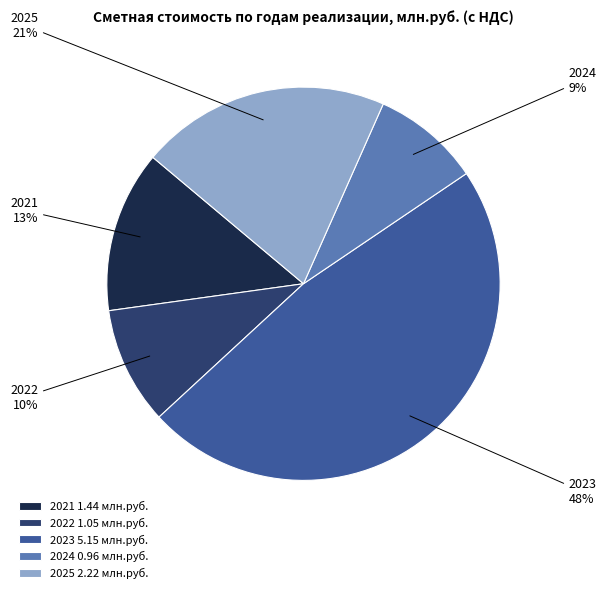

True or false: 2024 accounts for 9% of the total.

True